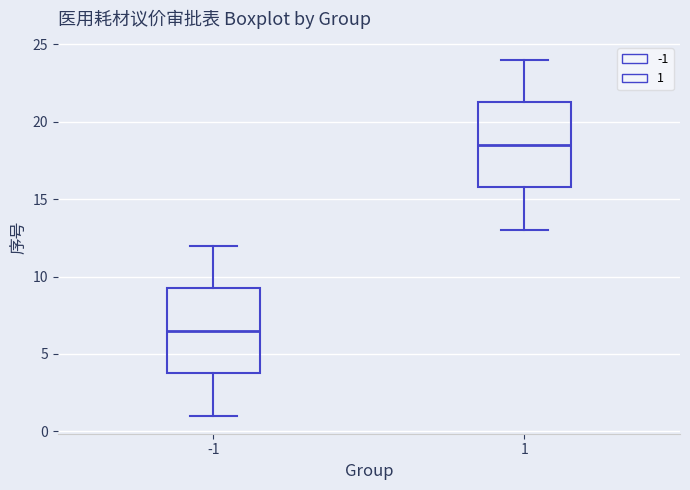

Which box's median line is the highest?

1